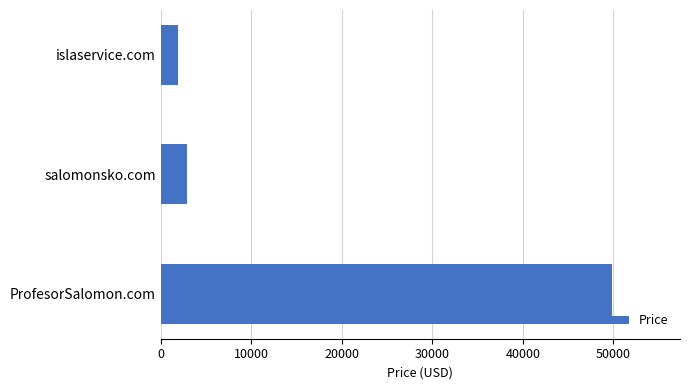

What is the approximate value at islaservice.com, to the nearest 100?

1900